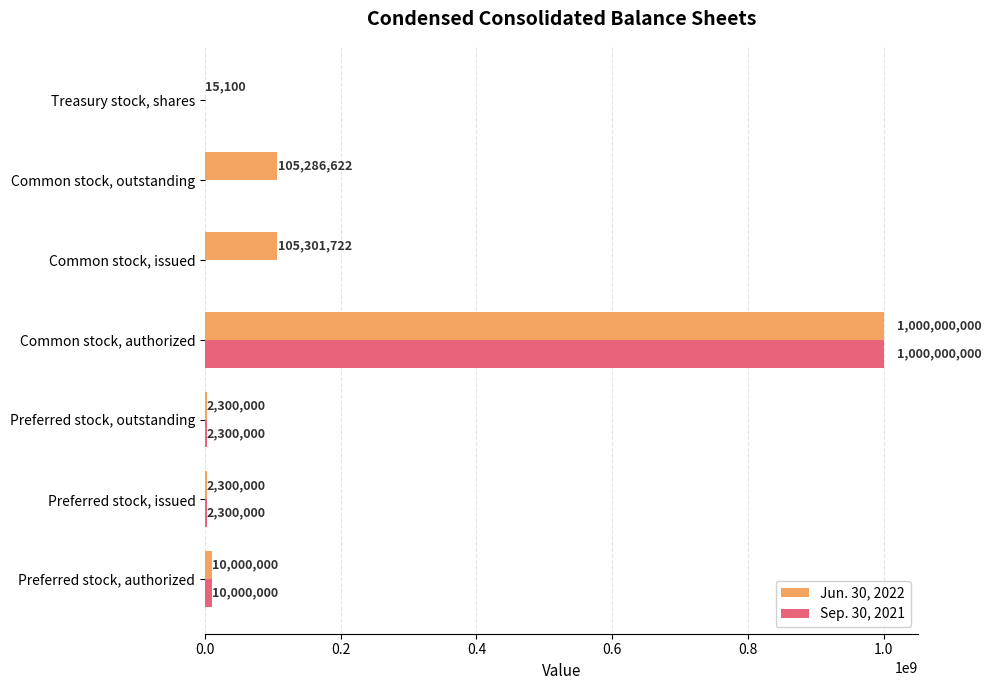

Count the number of categories in the chart.

7